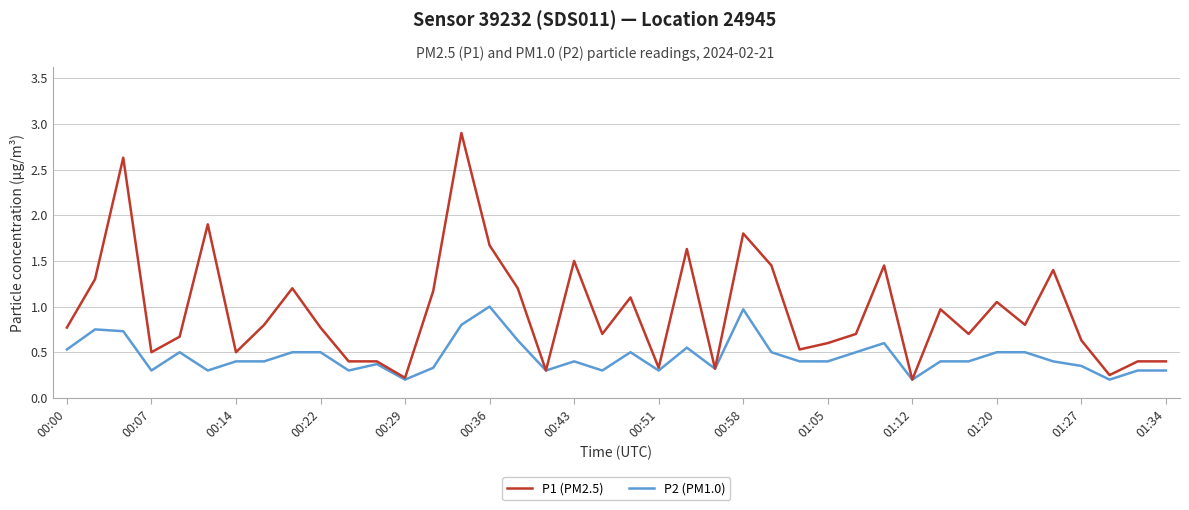

Which series has the largest range (max minus min)?

P1 (PM2.5)